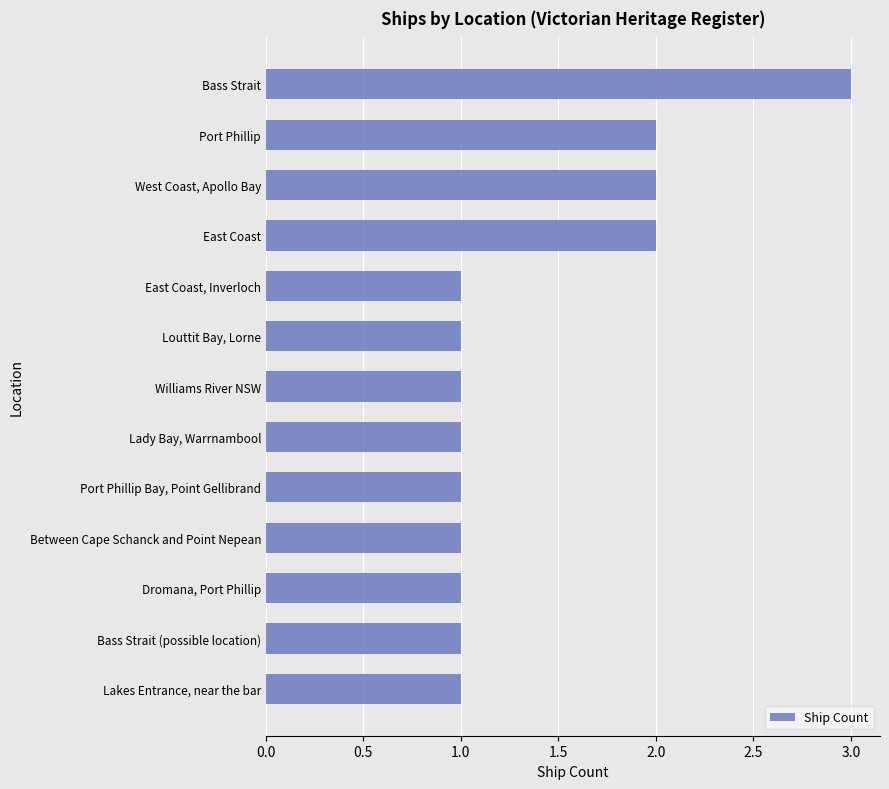

How many values are between 1 and 2?

12